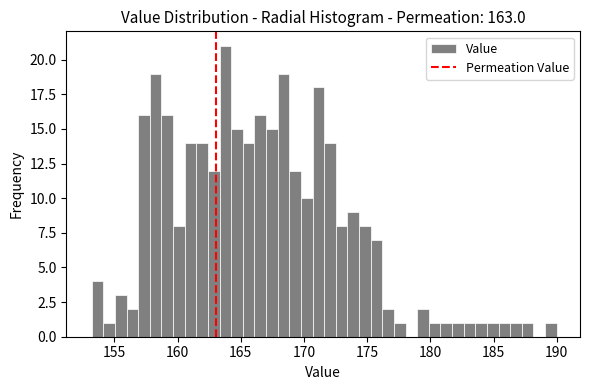

Around what value on the x-axis is the tallest bar? Give the approximate position of its centre, as read against the axis.

164.0